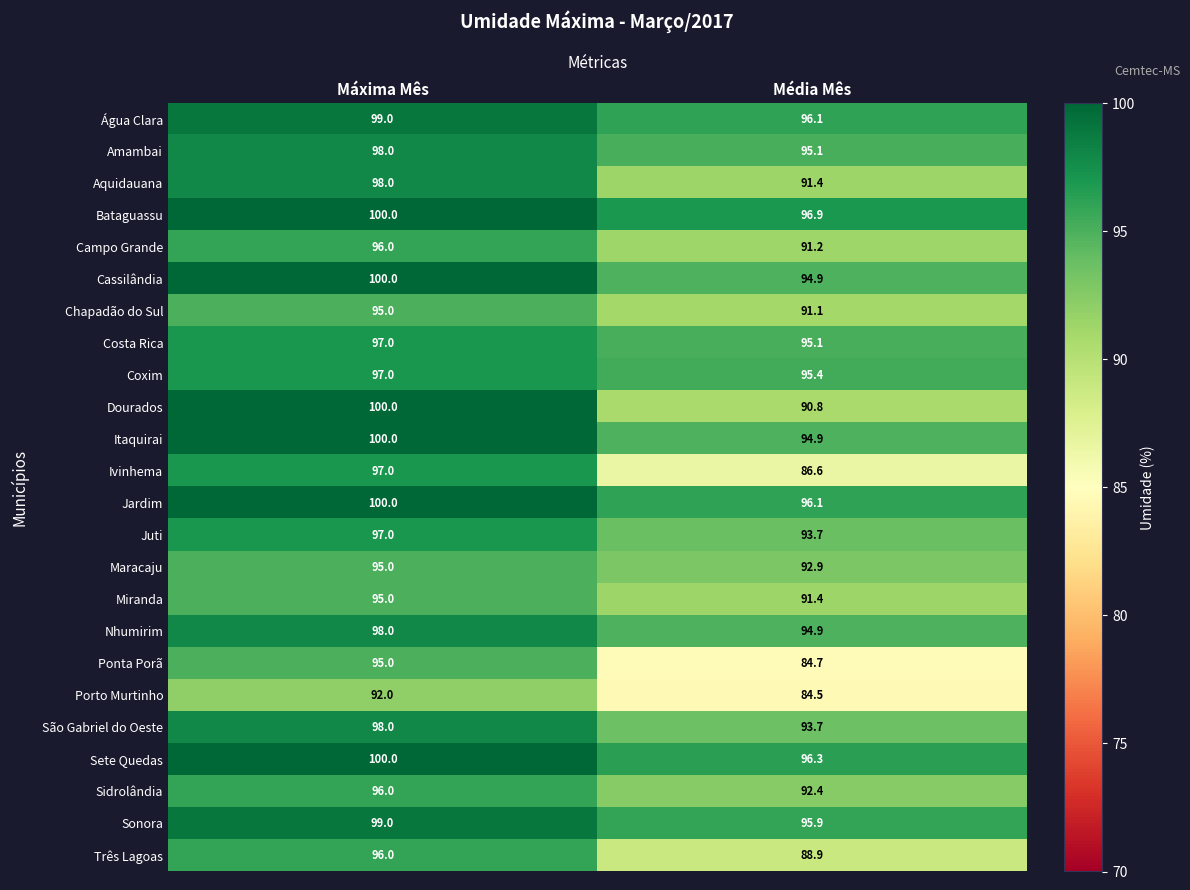

What is the difference between the Bataguassu values at Média Mês and Máxima Mês?

3.1